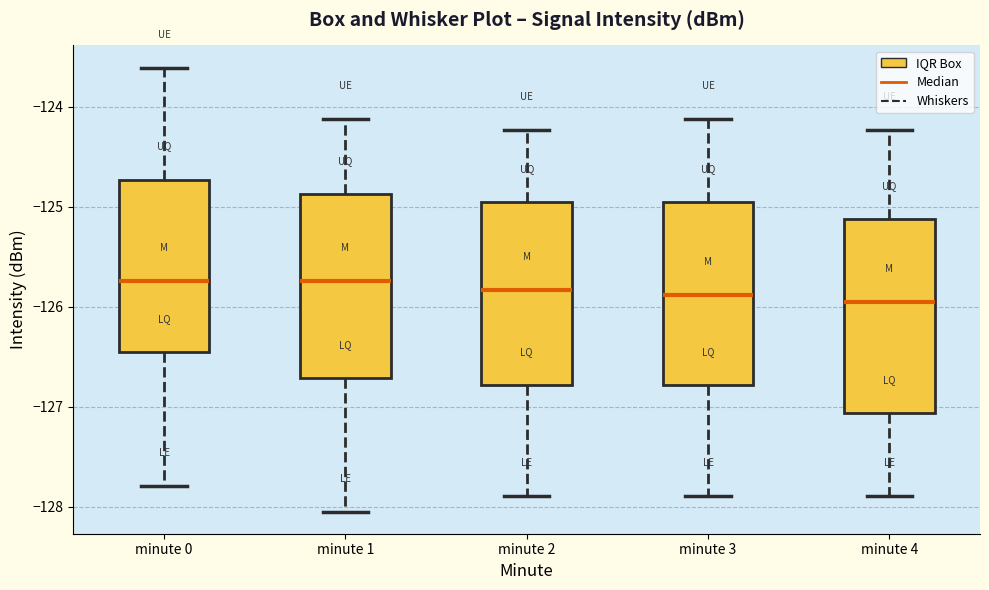

Reading left to right, transcribe this box plot: for each box, give where its median line is, the range the box spans, and where its two whiskers end, as read against the y-axis. The values are not printed on the chart, so give them approximately, as read against the axis.

minute 0: median -125.7, box -126.4 to -124.7, whiskers -127.8 to -123.6
minute 1: median -125.7, box -126.7 to -124.9, whiskers -128.0 to -124.1
minute 2: median -125.8, box -126.8 to -124.9, whiskers -127.9 to -124.2
minute 3: median -125.9, box -126.8 to -124.9, whiskers -127.9 to -124.1
minute 4: median -125.9, box -127.1 to -125.1, whiskers -127.9 to -124.2